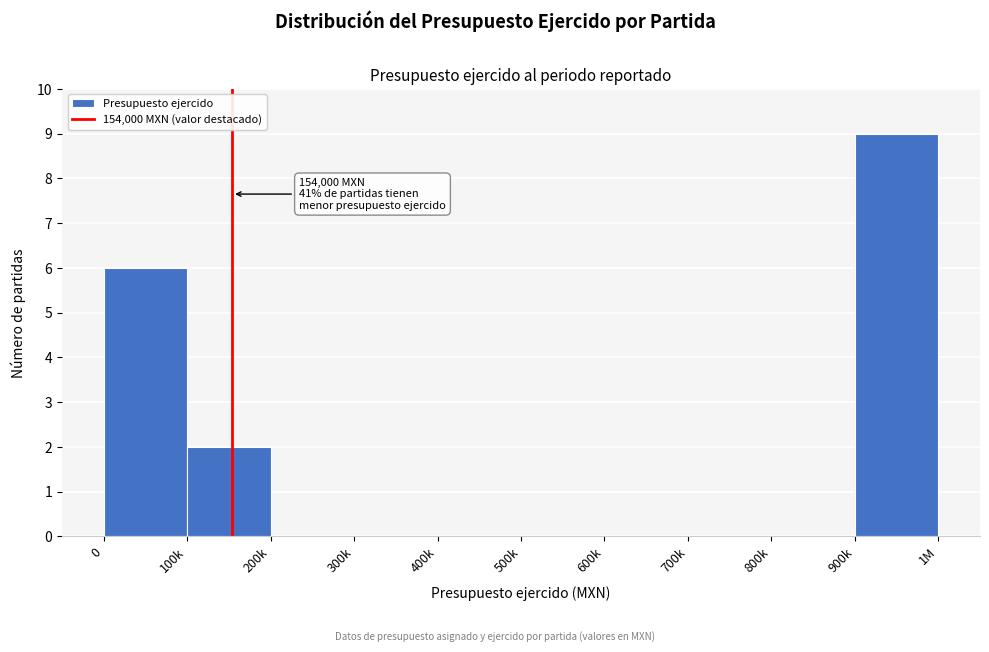

Reading right to left, list all the values displayed in this chart.

900k=9	800k=0	700k=0	600k=0	500k=0	400k=0	300k=0	200k=0	100k=2	0=6